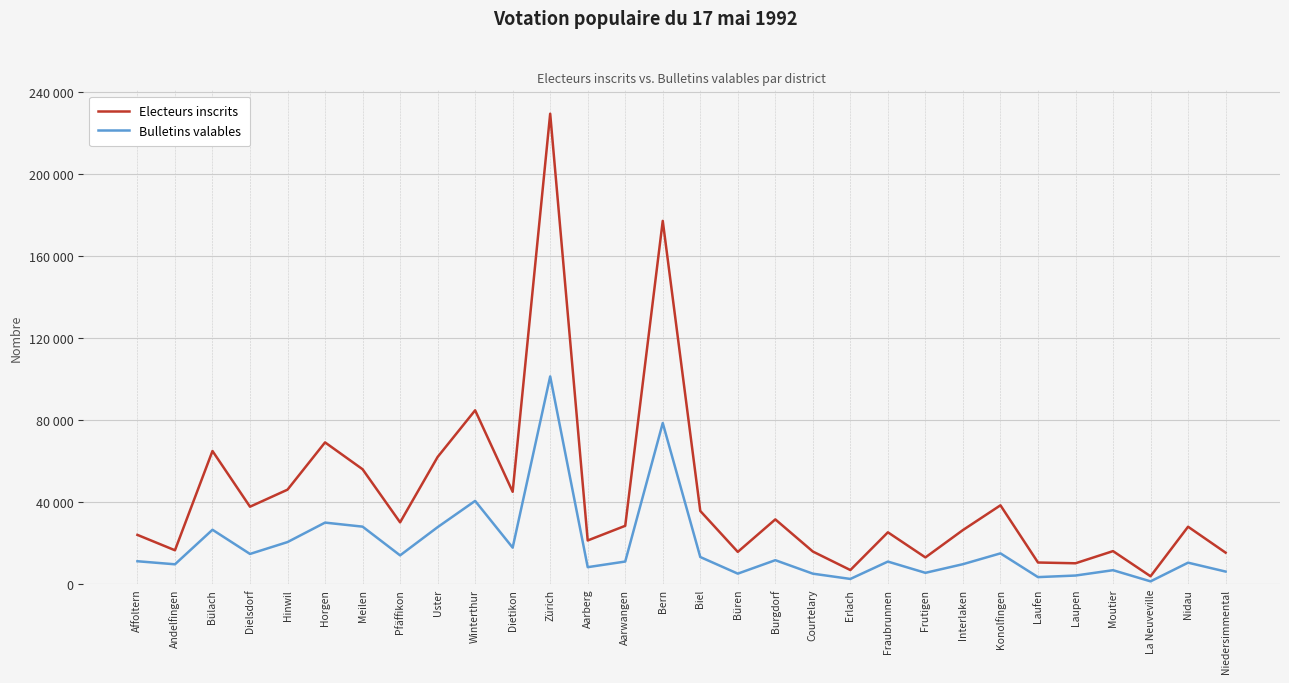

Does the chart have visible grid lines?

Yes